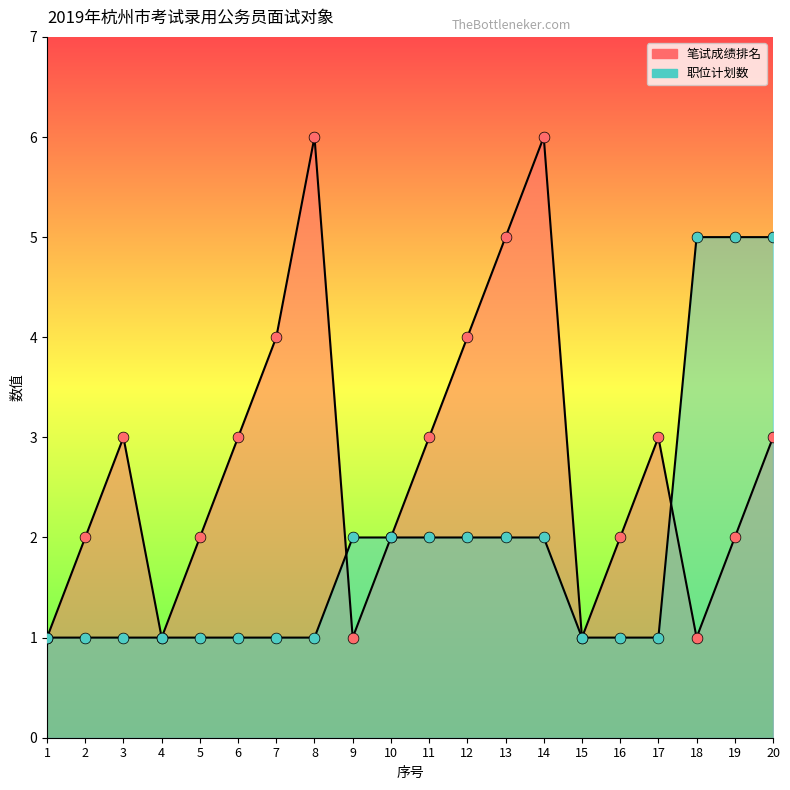

Which series has the largest total across all categories?

笔试成绩排名